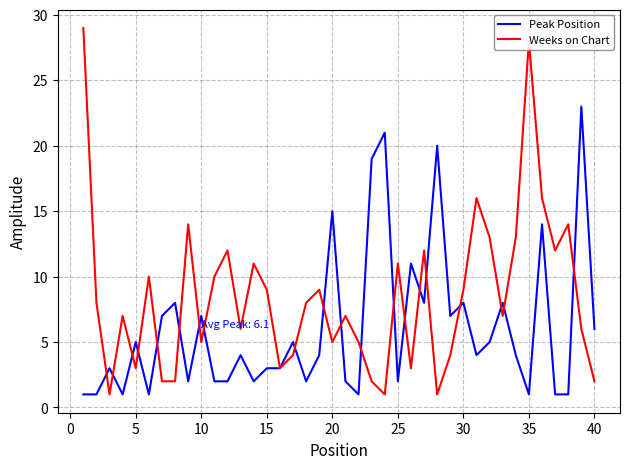

Which series has the largest range (max minus min)?

Weeks on Chart